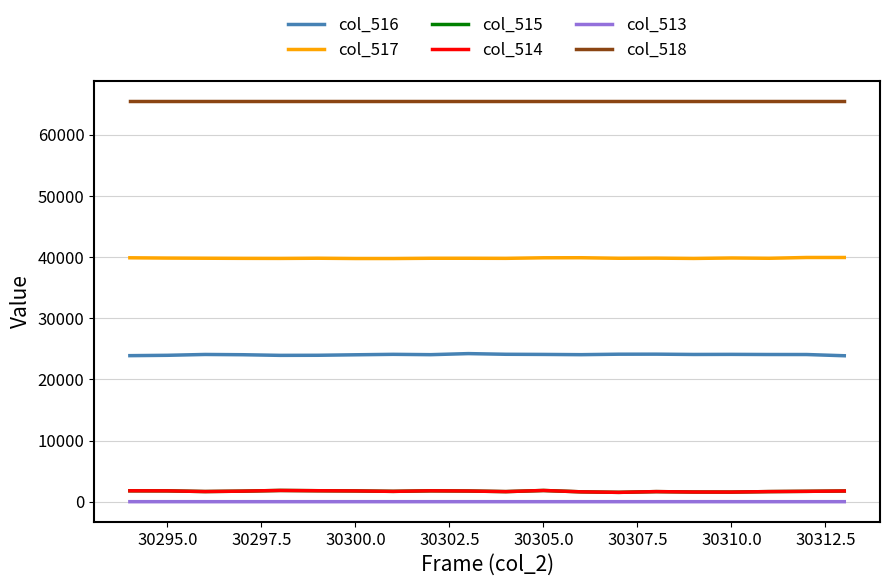

Which series has the largest total across all categories?

col_518